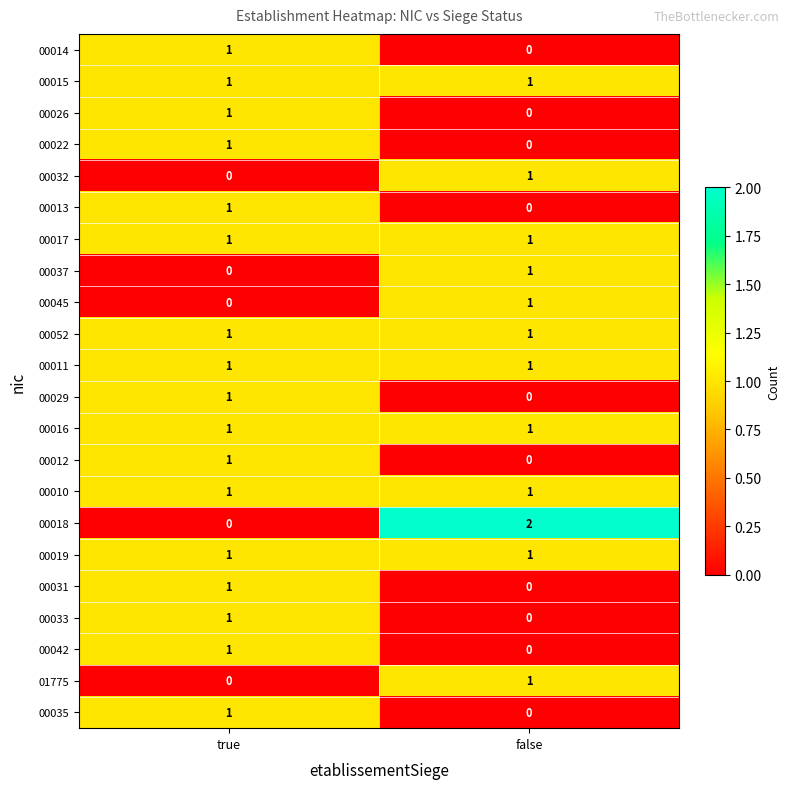

How many categories are shown in the chart?

2